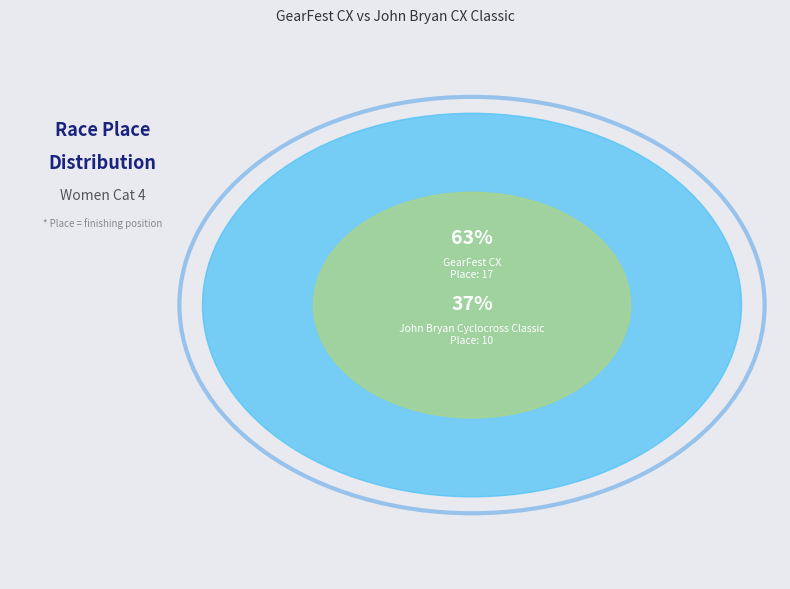

Which has a higher value, GearFest CX or John Bryan Cyclocross Classic?

GearFest CX